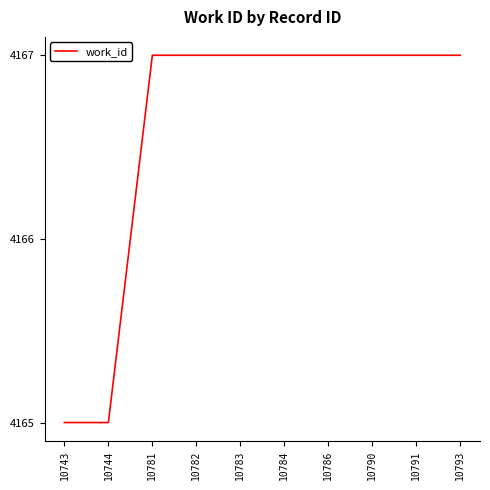

Does the chart display data point markers on the line(s)?

No